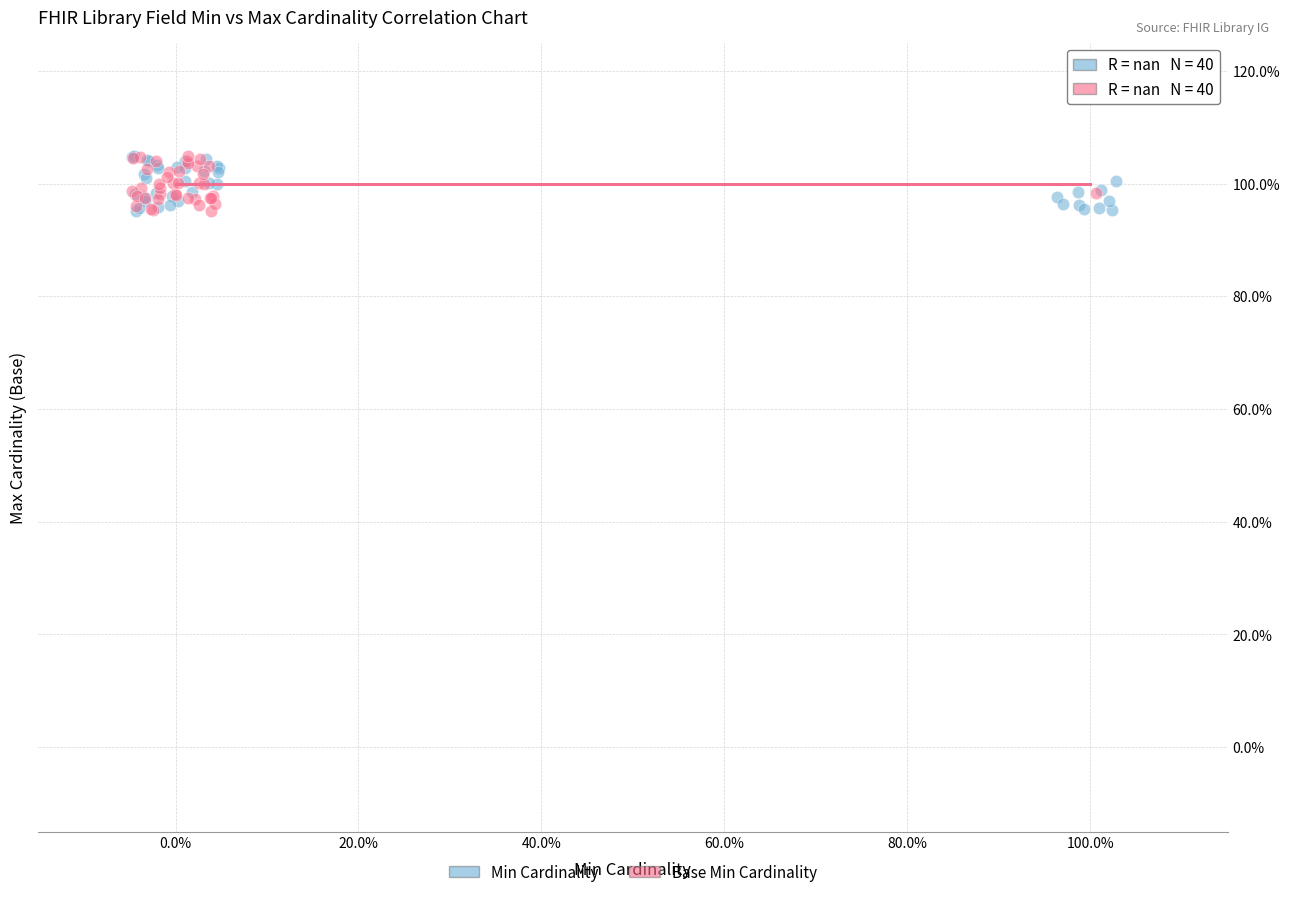

What are all the series names shown in the legend?

Min Cardinality, Base Min Cardinality